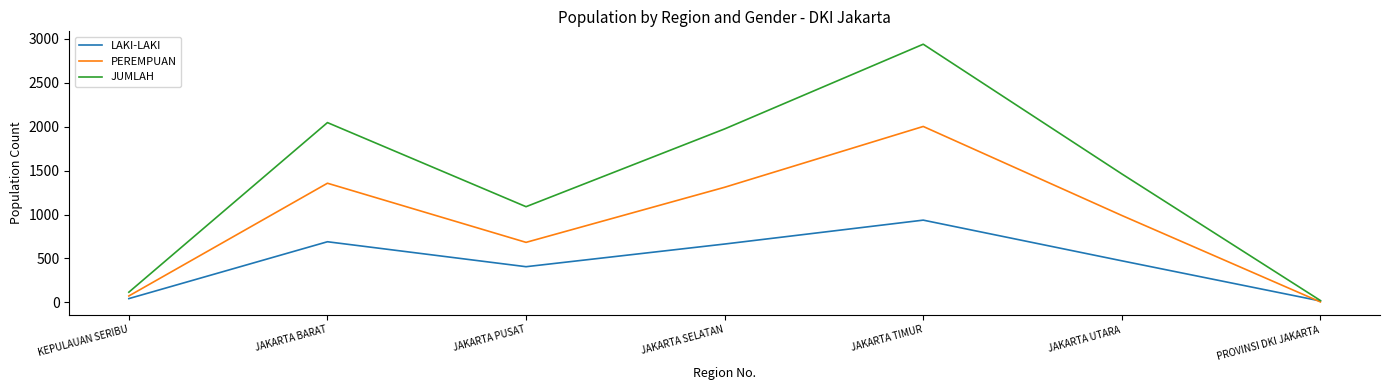

What is the sum of all PEREMPUAN values?

6418